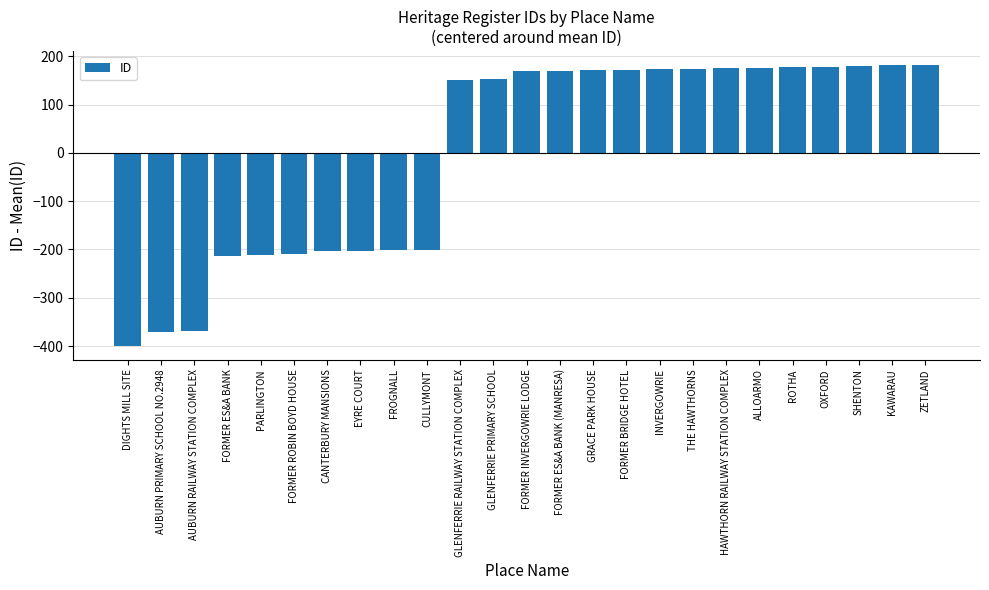

Where does the data first go above 169?

FORMER INVERGOWRIE LODGE